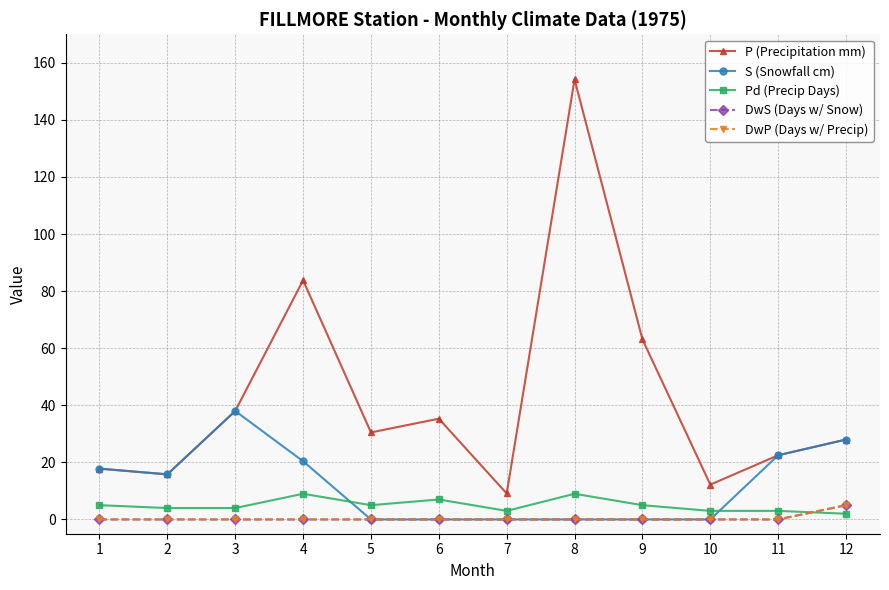

What is the total value across all series at 11?

48.0